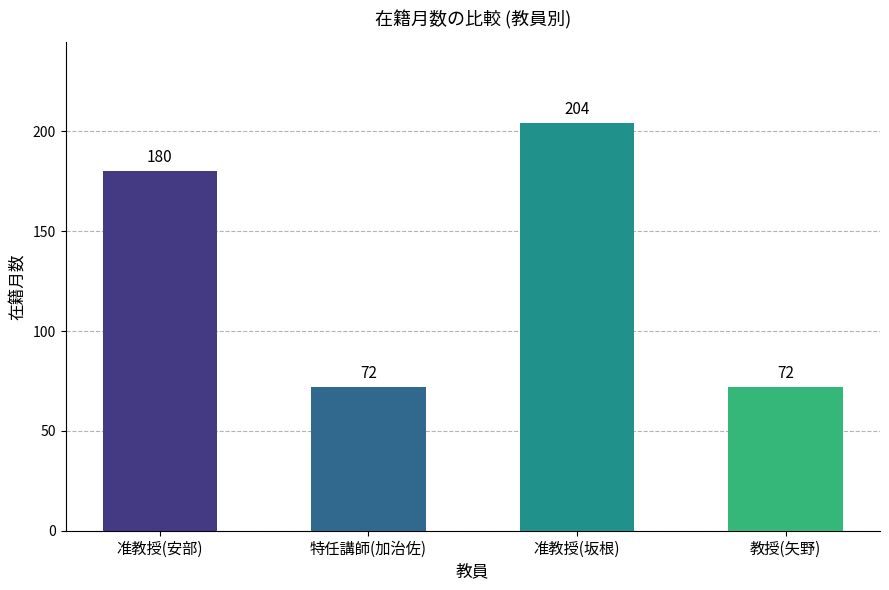

Reading left to right, what are all the values shown in this chart?

准教授(安部)=180	特任講師(加治佐)=72	准教授(坂根)=204	教授(矢野)=72